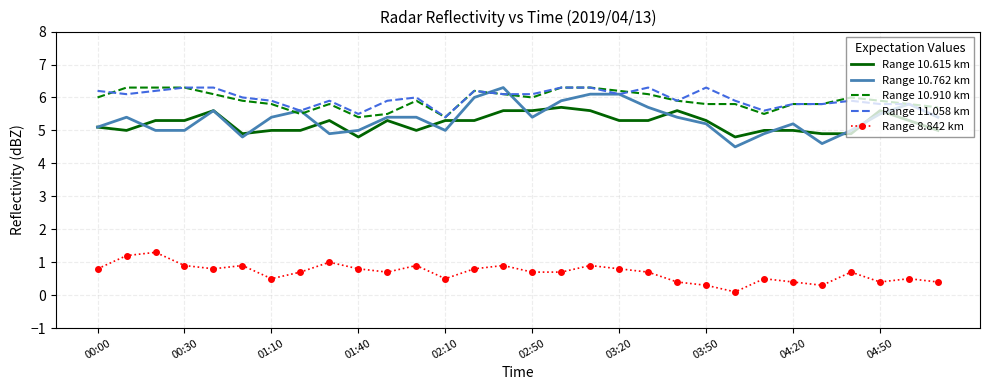

Which series has the largest range (max minus min)?

Range 10.762 km